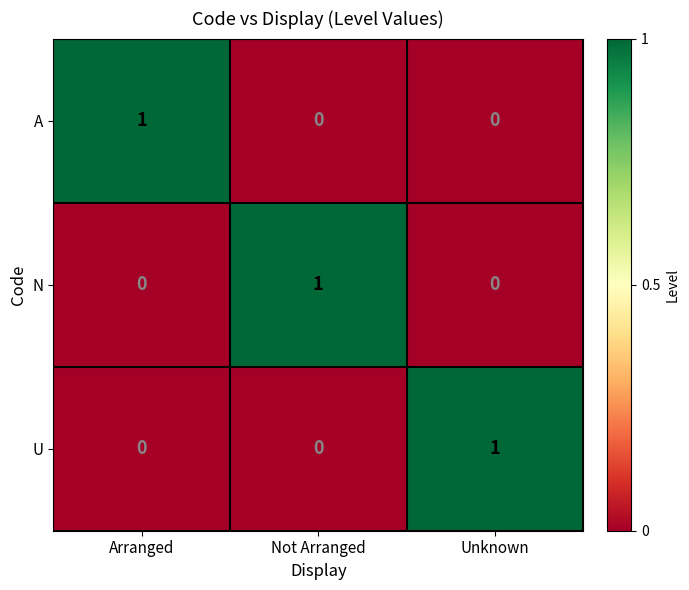

Reading right to left, transcribe all the data shown in this chart.

A: Unknown=0	Not Arranged=0	Arranged=1
N: Unknown=0	Not Arranged=1	Arranged=0
U: Unknown=1	Not Arranged=0	Arranged=0